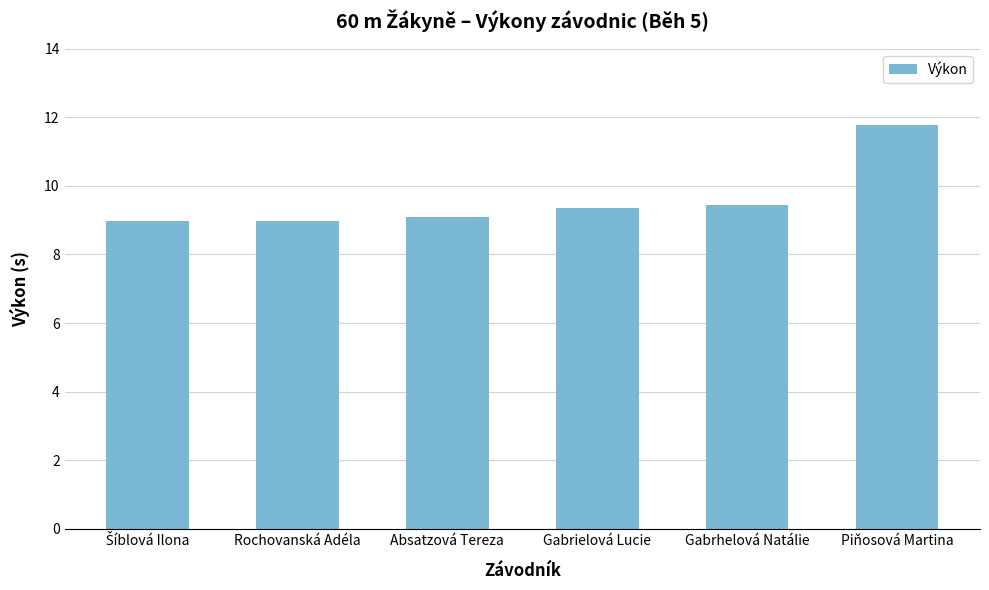

What is the difference between the maximum and minimum values?

2.8